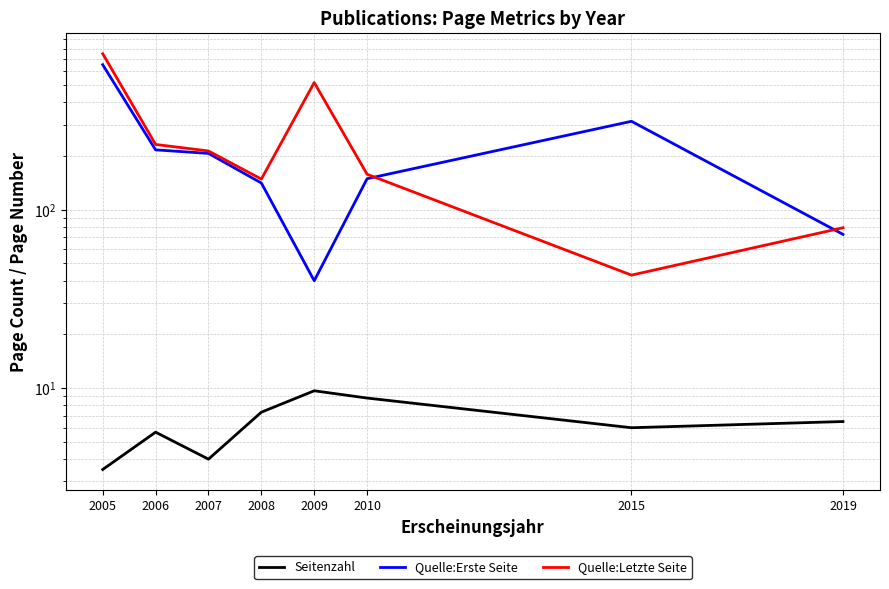

What is the total value across all series at 2019?

158.5